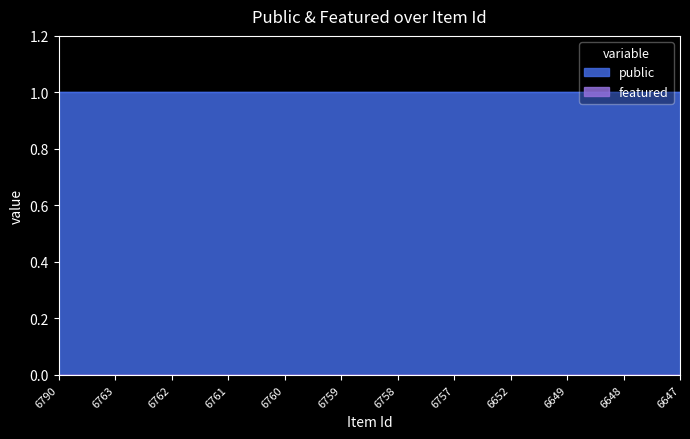

True or false: public and featured intersect in this chart.

False